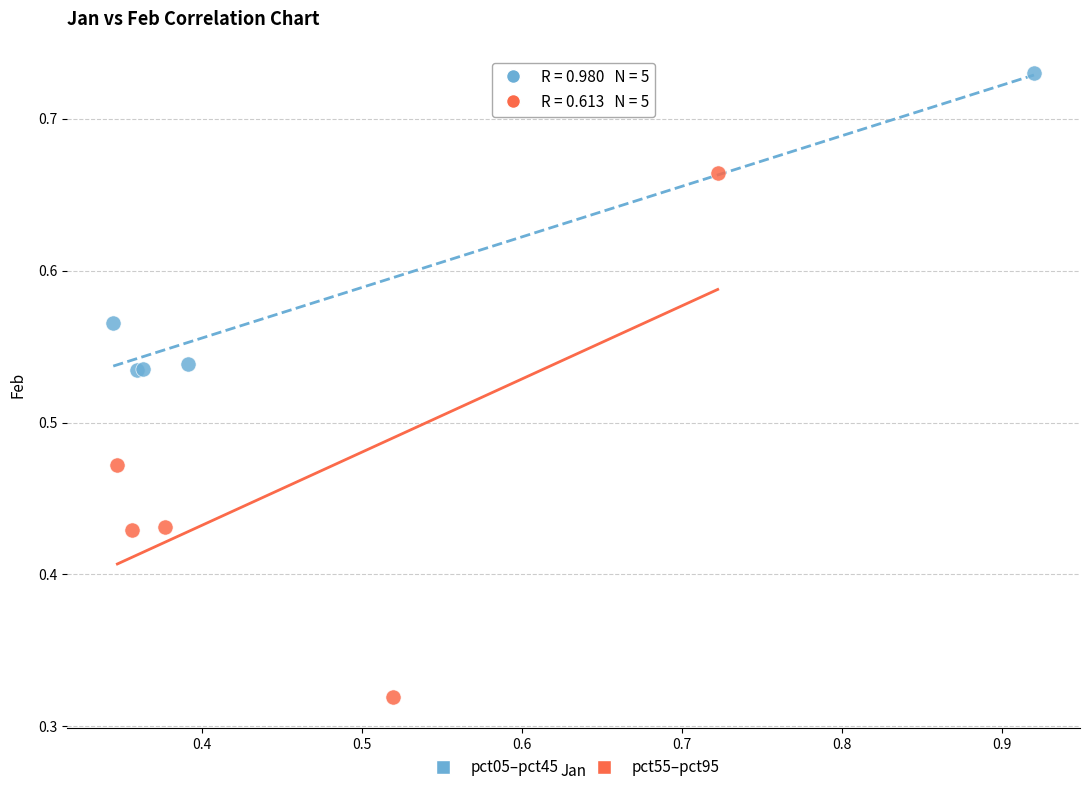

Which series contains the highest Y value?

pct05–pct45